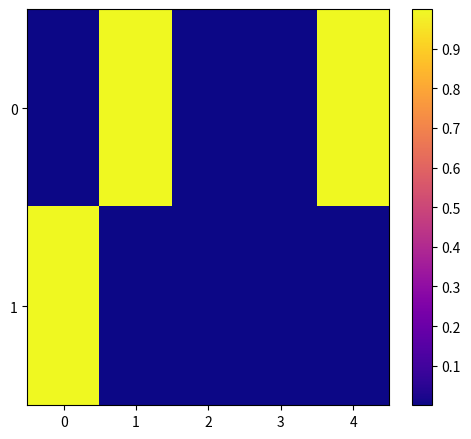

Which series changed the most between 1 and 4?

row_0